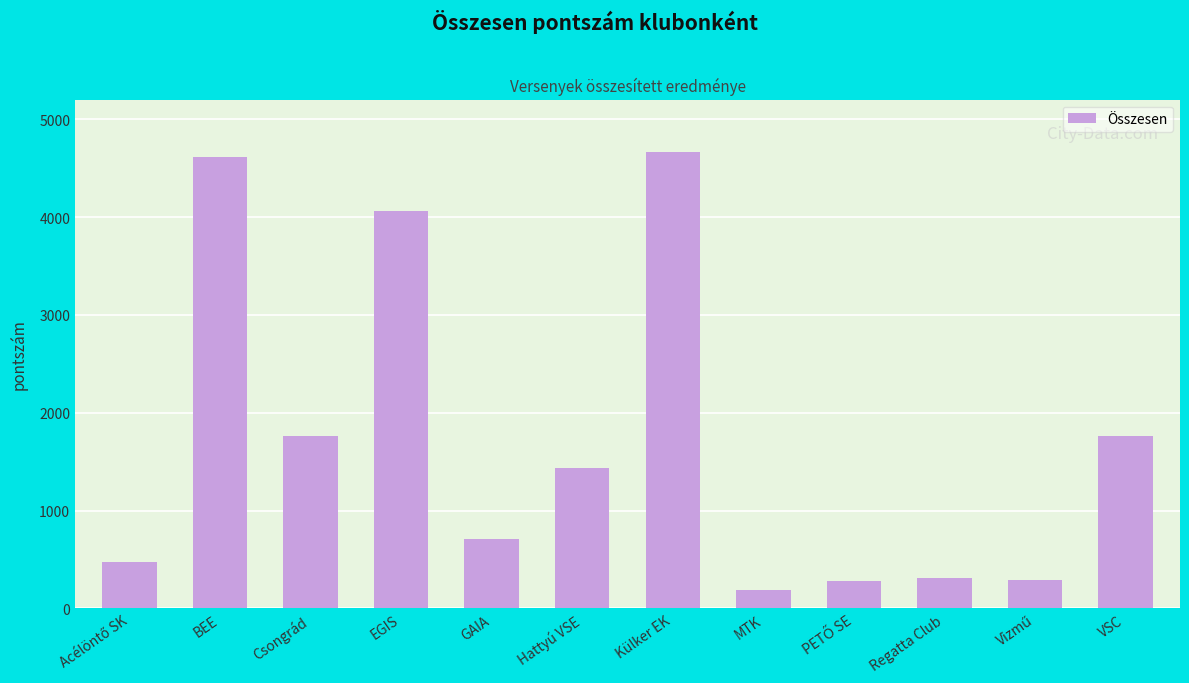

What is the change in value from Csongrád to Hattyú VSE?

-327